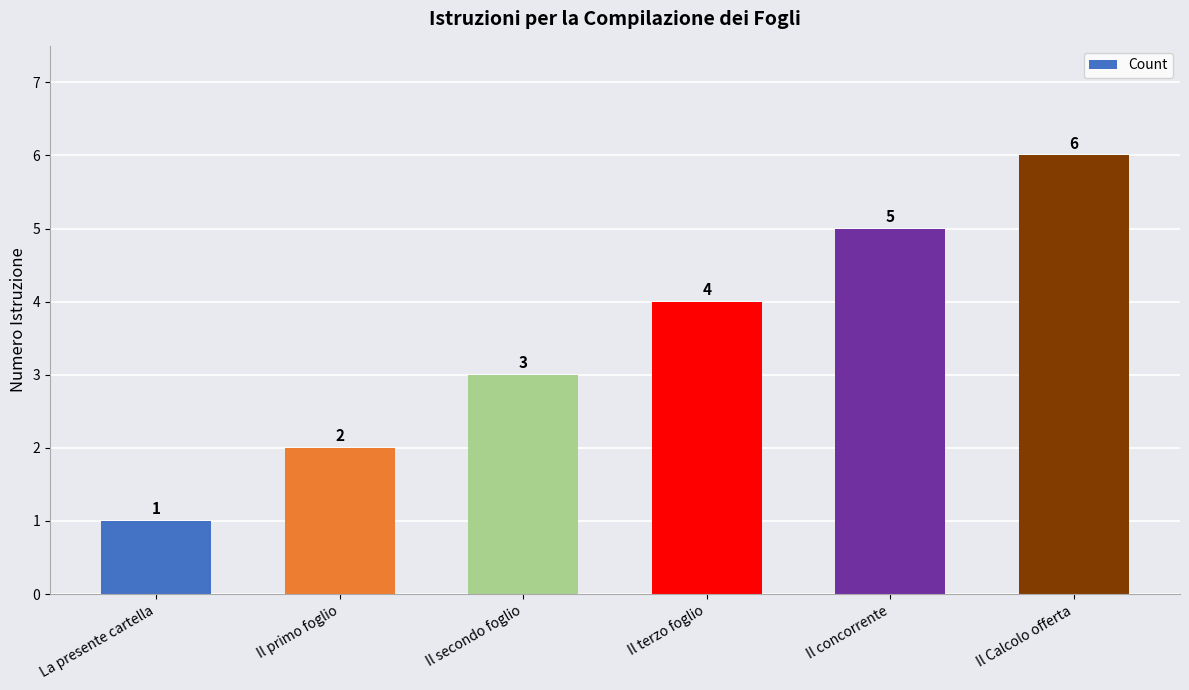

Is it true that the value at Il terzo foglio is 4?

True